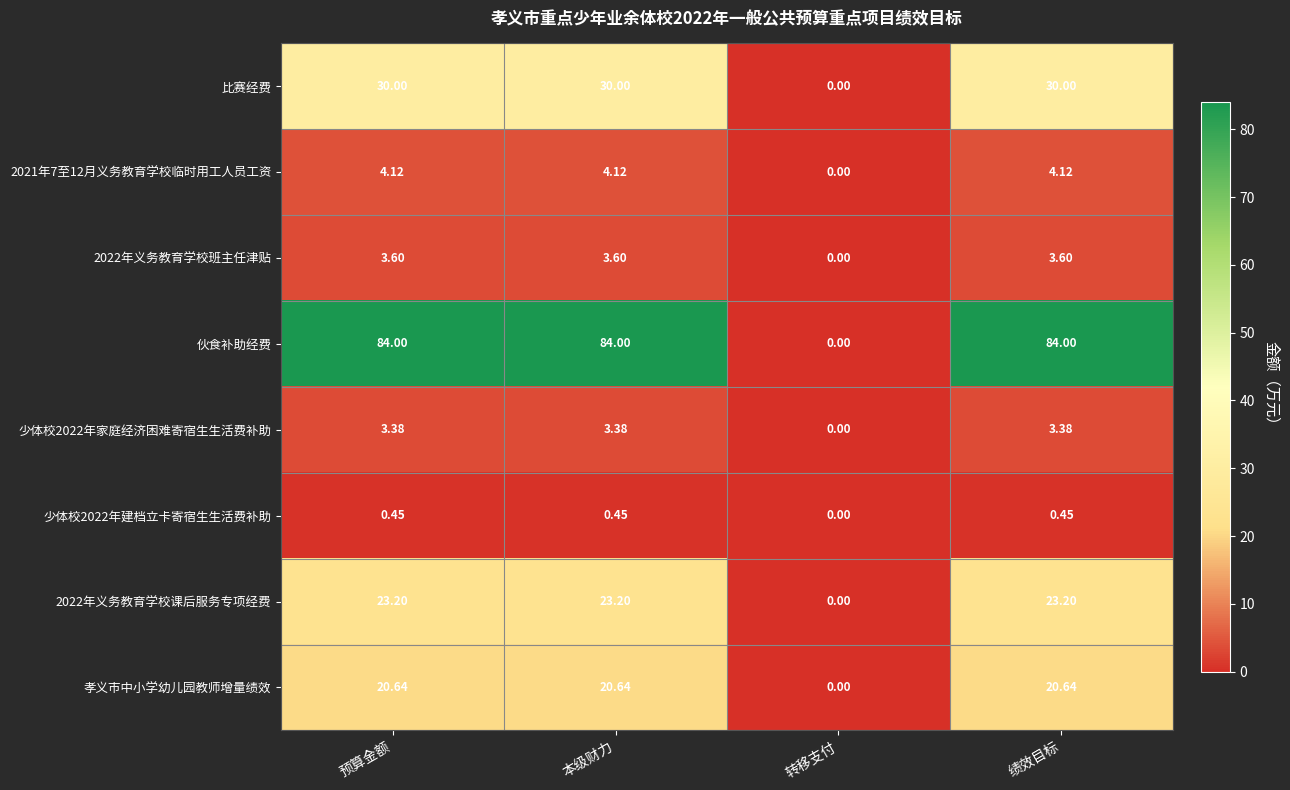

List the series in order of their peak value, lowest first.

少体校2022年建档立卡寄宿生生活费补助, 少体校2022年家庭经济困难寄宿生生活费补助, 2022年义务教育学校班主任津贴, 2021年7至12月义务教育学校临时用工人员工资, 孝义市中小学幼儿园教师增量绩效, 2022年义务教育学校课后服务专项经费, 比赛经费, 伙食补助经费